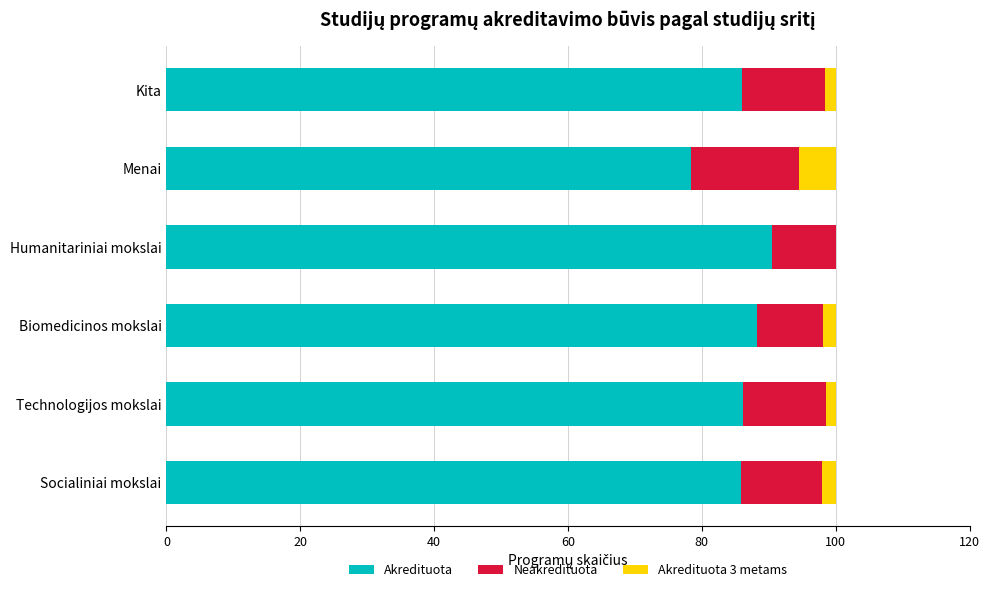

What is the sum of all Akredituota values?

514.9